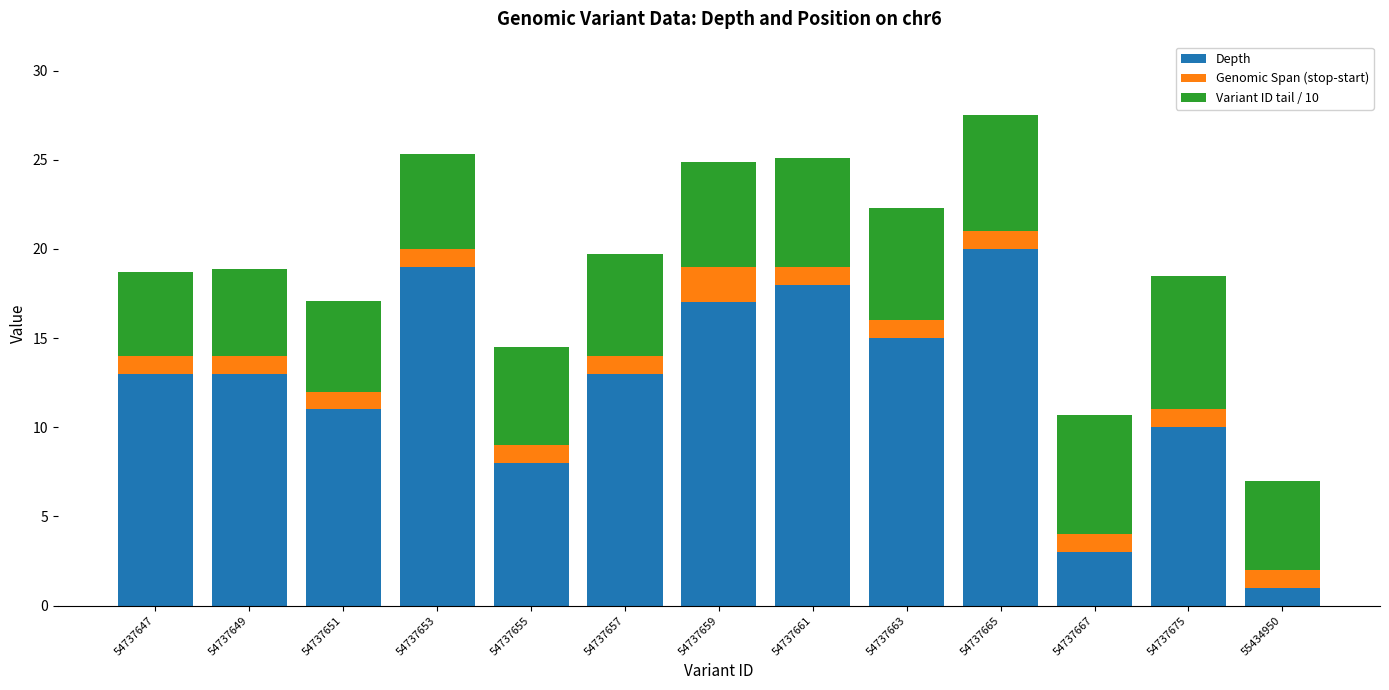

What is the difference between the second highest and minimum values in the Depth series?

18.0